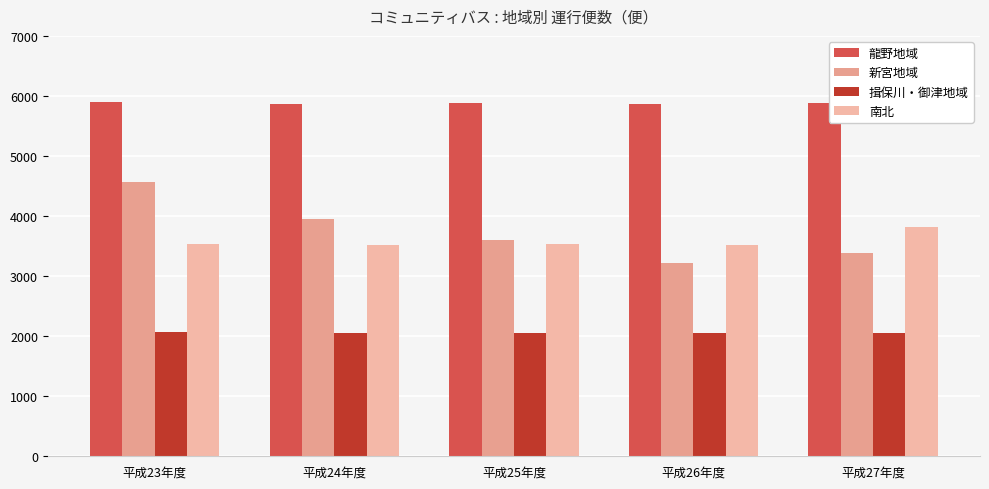

How many groups of bars are there?

5